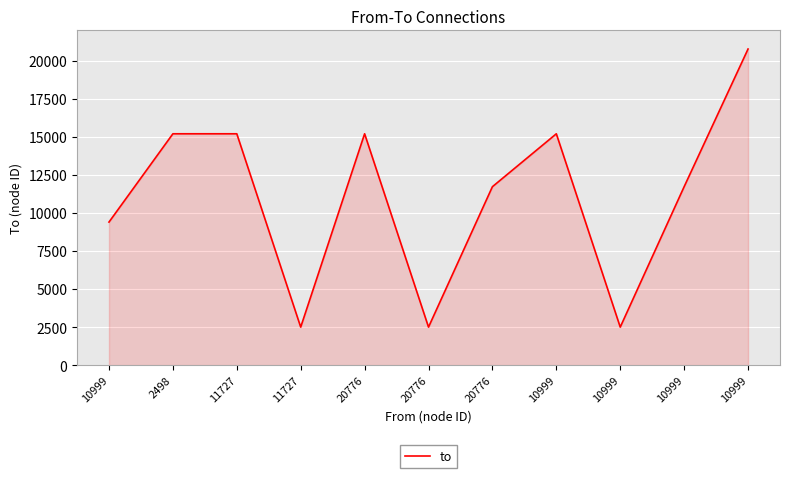

What is the change in value from 10999 to 10999?

-3478